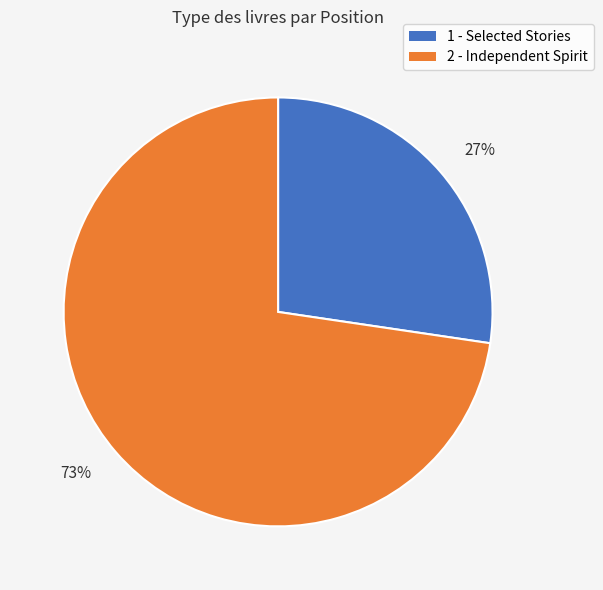

Which has a higher value, 2 - Independent Spirit or 1 - Selected Stories?

2 - Independent Spirit